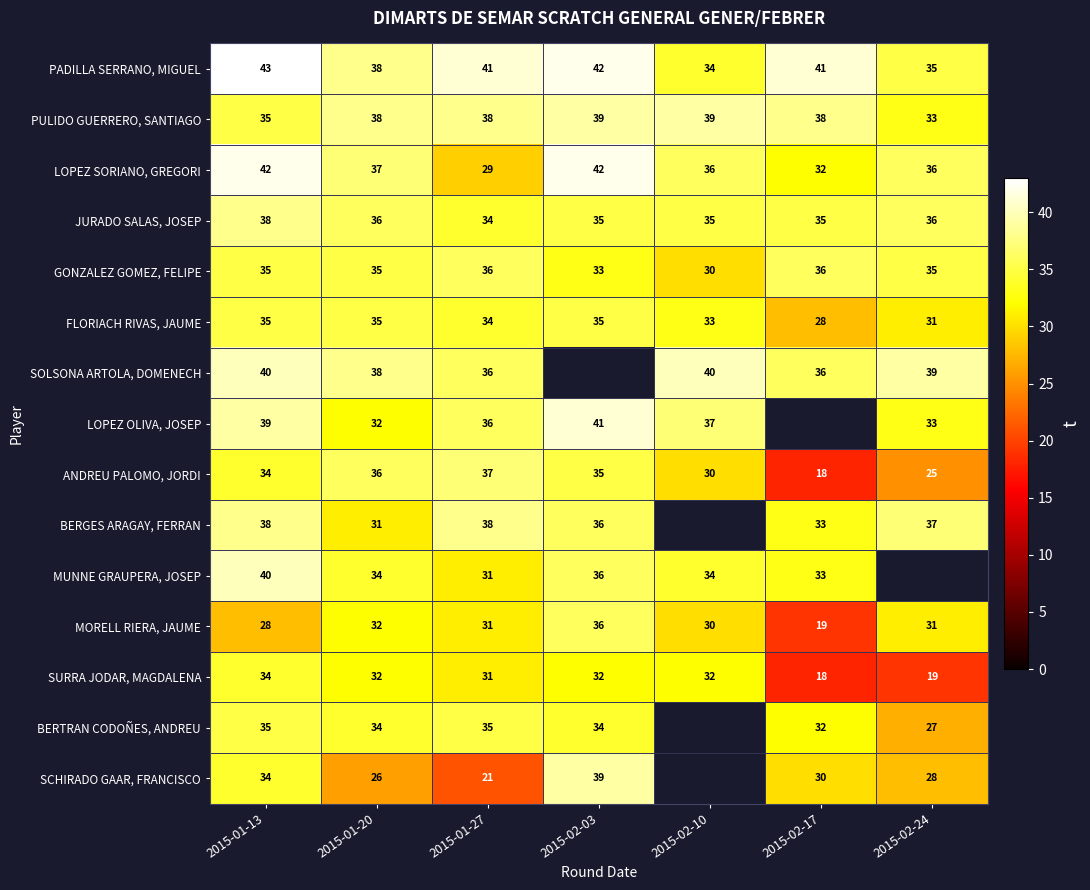

Is it true that GONZALEZ GOMEZ, FELIPE equals 62.3 at 2015-01-27?

False